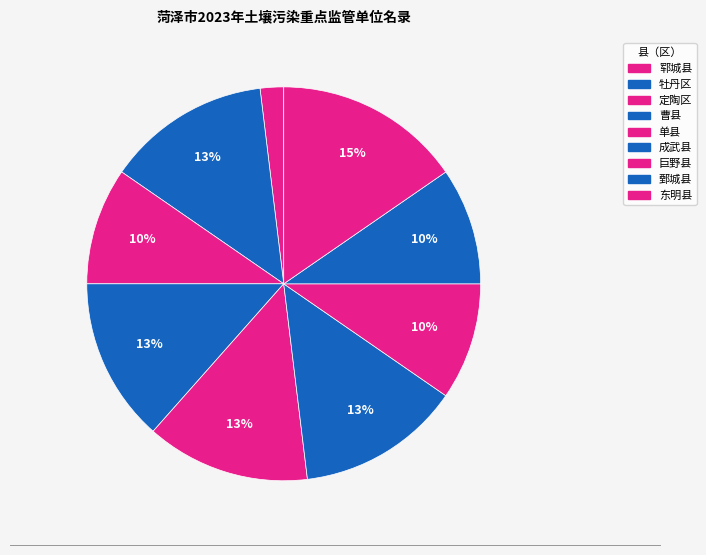

How many slices are in this pie chart?

9